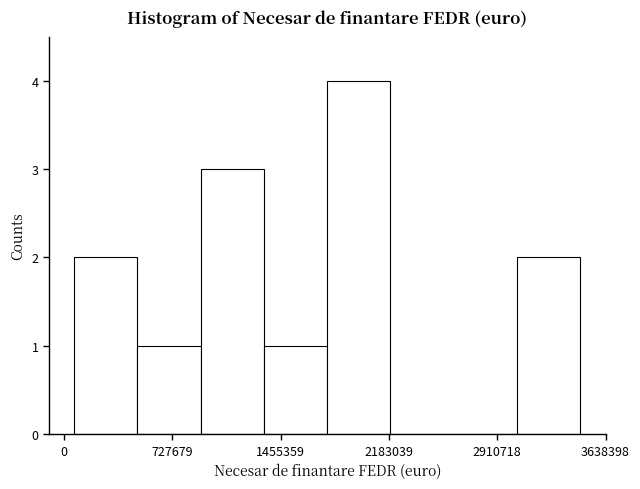

Reading left to right, transcribe this chart: for each bar, give the range it covers on the x-axis and its height. Neither the bar edges nor the heights are printed on the chart, so give them approximately, as read against the axes.

100000 to 500000: 2
500000 to 900000: 1
900000 to 1300000: 3
1300000 to 1800000: 1
1800000 to 2200000: 4
2200000 to 2600000: 0
2600000 to 3000000: 0
3000000 to 3500000: 2